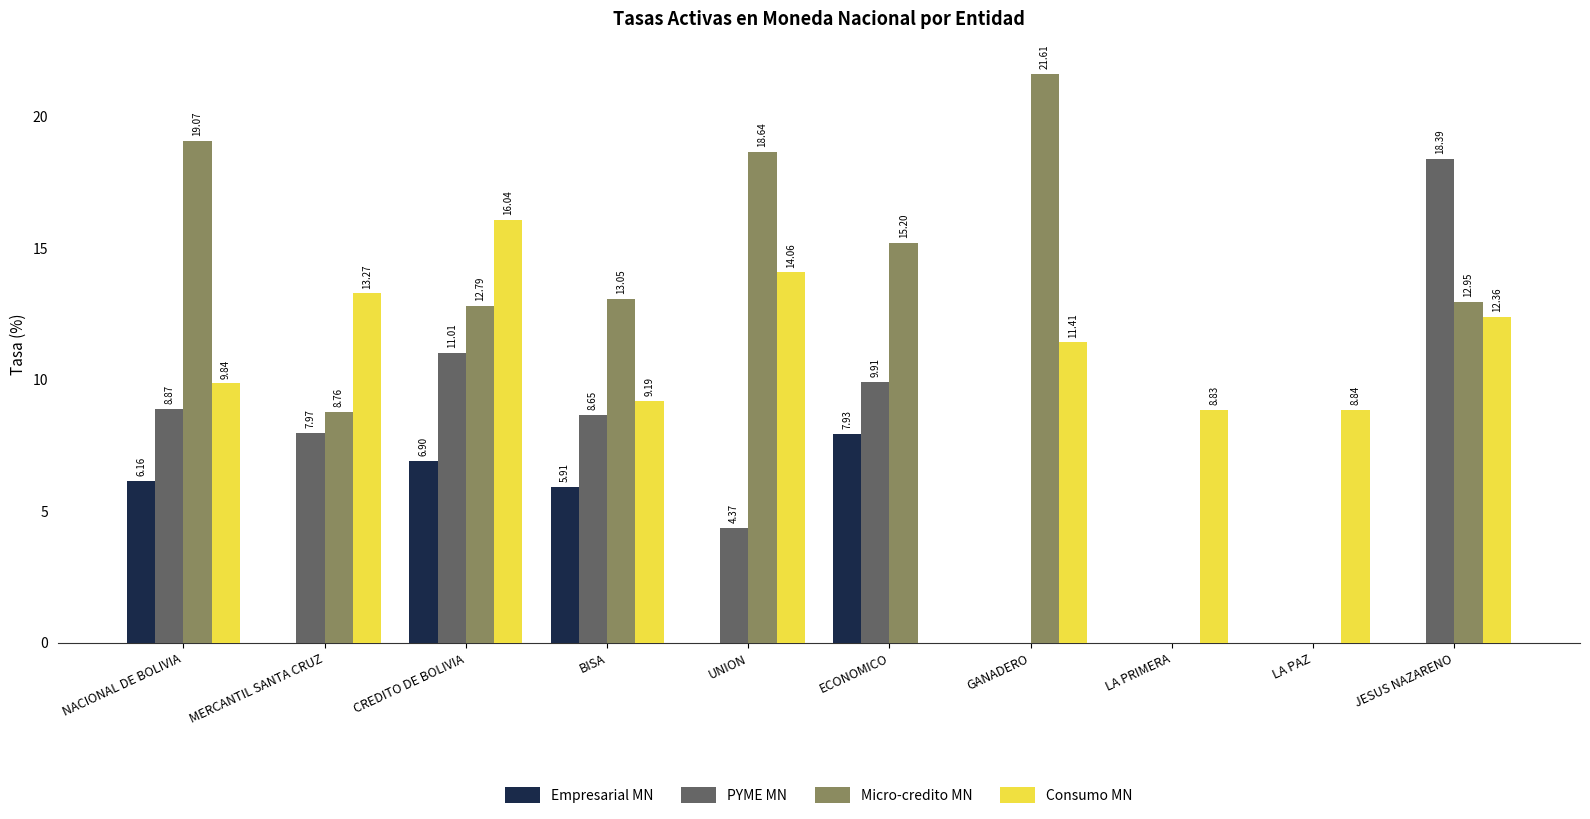

What is the total value across all series at UNION?

37.1